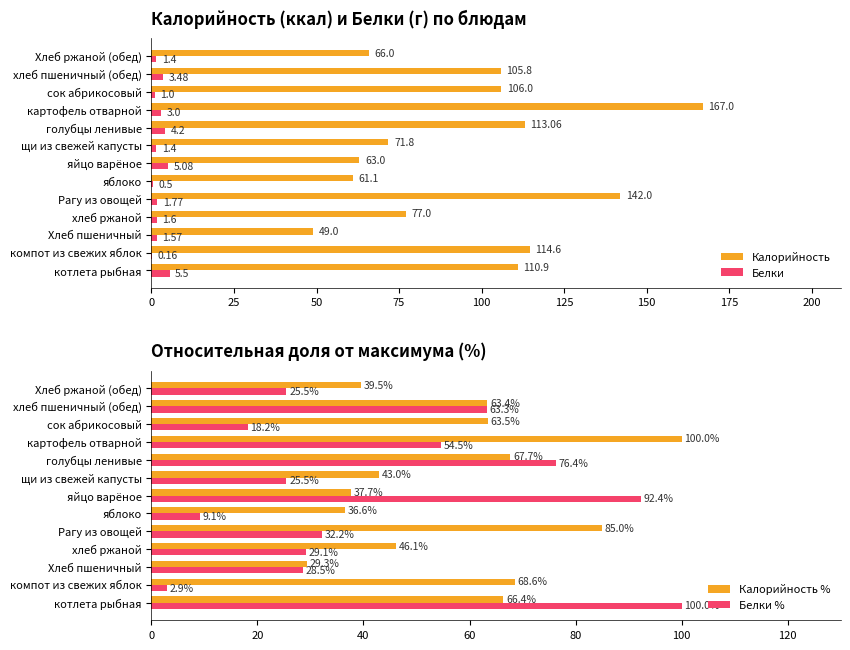

Read the Калорийность value at картофель отварной.

167.0